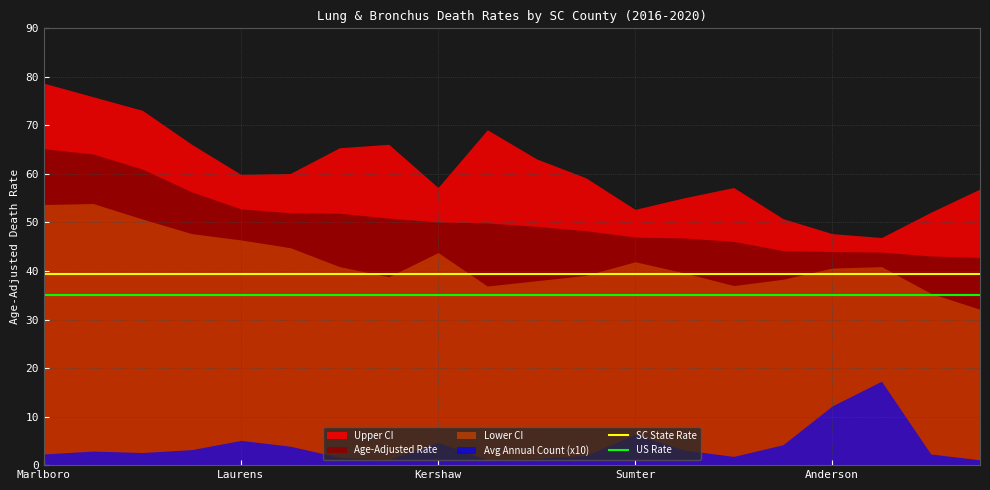

Which label corresponds to the largest value in the chart?

Marlboro